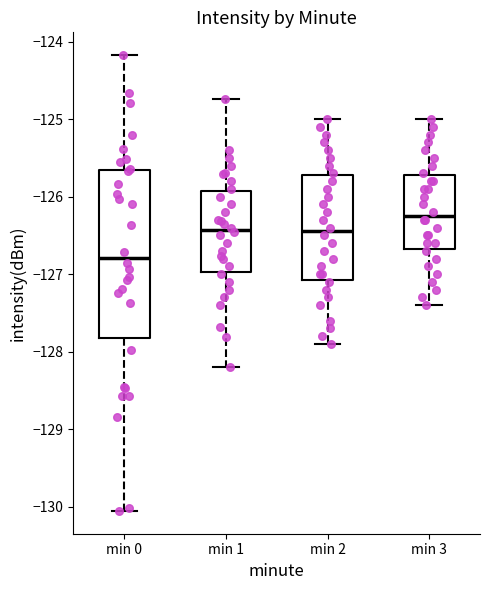

Where does the median line of the box for min 1 sit on the y-axis? The values are not printed on the chart, so give them approximately, as read against the axis.

-126.4